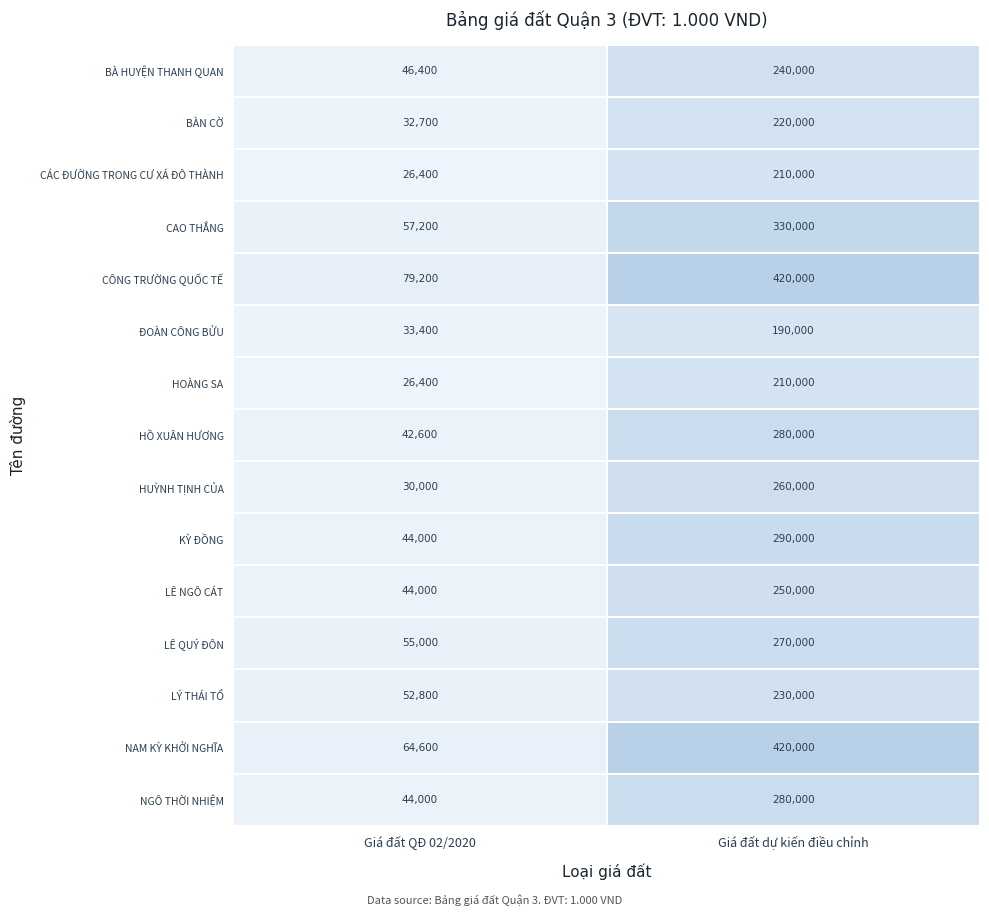

What is the spread (max minus min) of values at Giá đất QĐ 02/2020?

52800